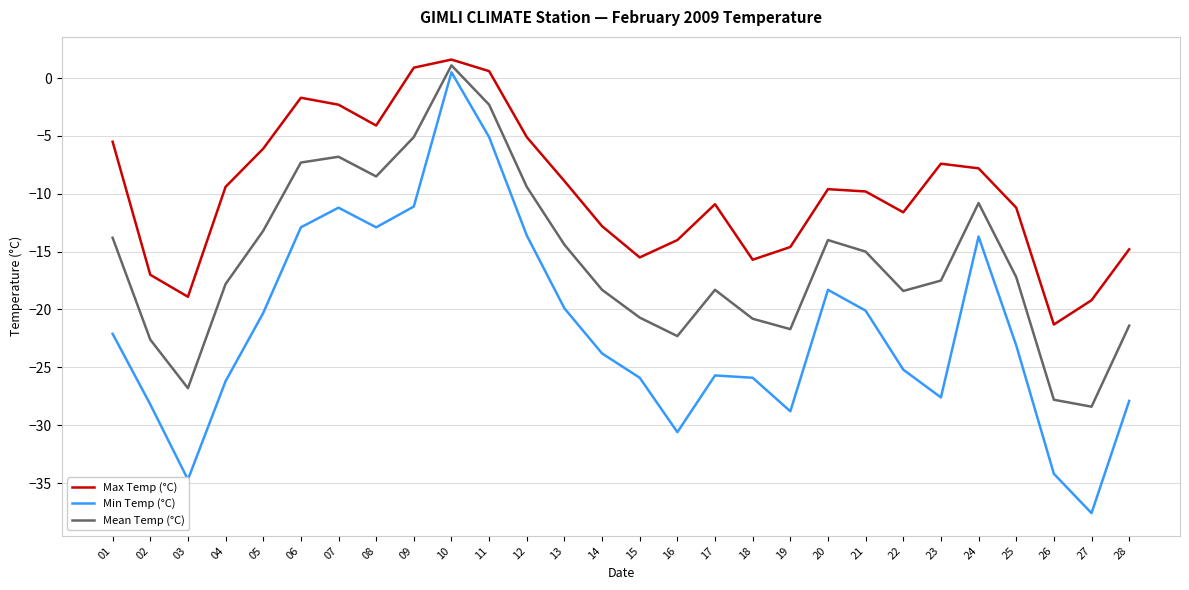

True or false: Min Temp (°C) has a value of -5.7 at 12.

False